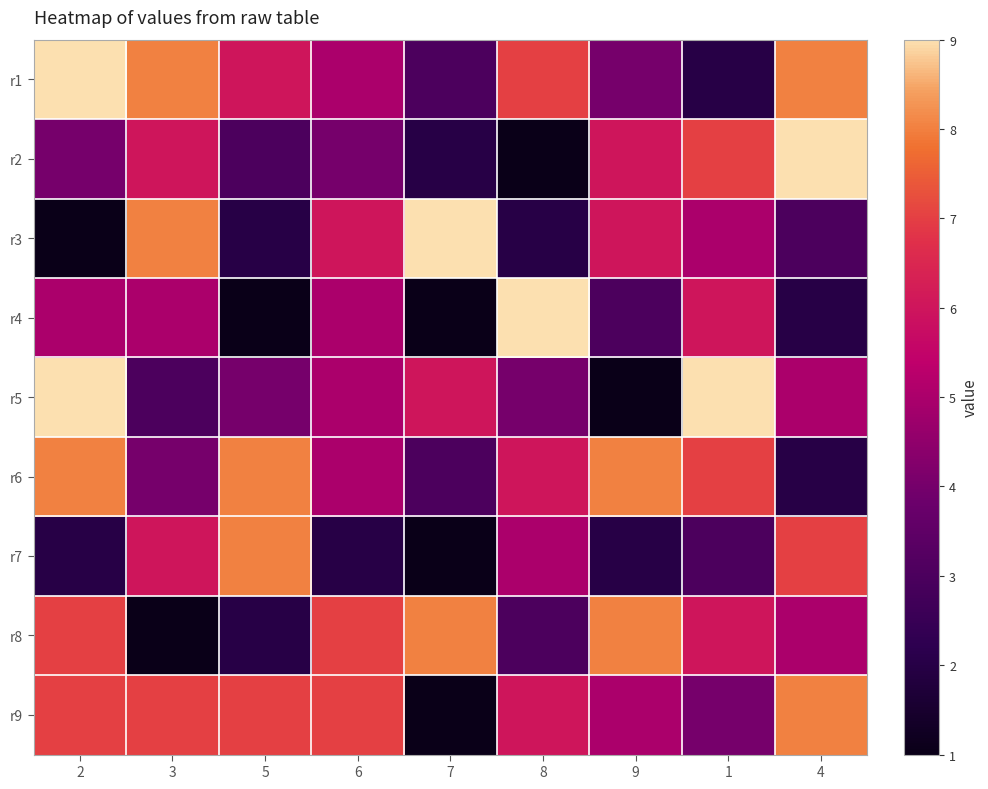

List the series in order of their peak value, lowest first.

r6, r7, r8, r9, r1, r2, r3, r4, r5